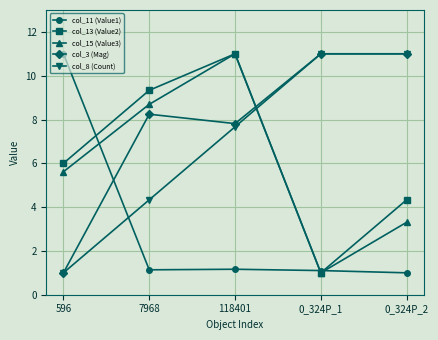

True or false: col_13 (Value2) has a value of 6.0 at 596.

True